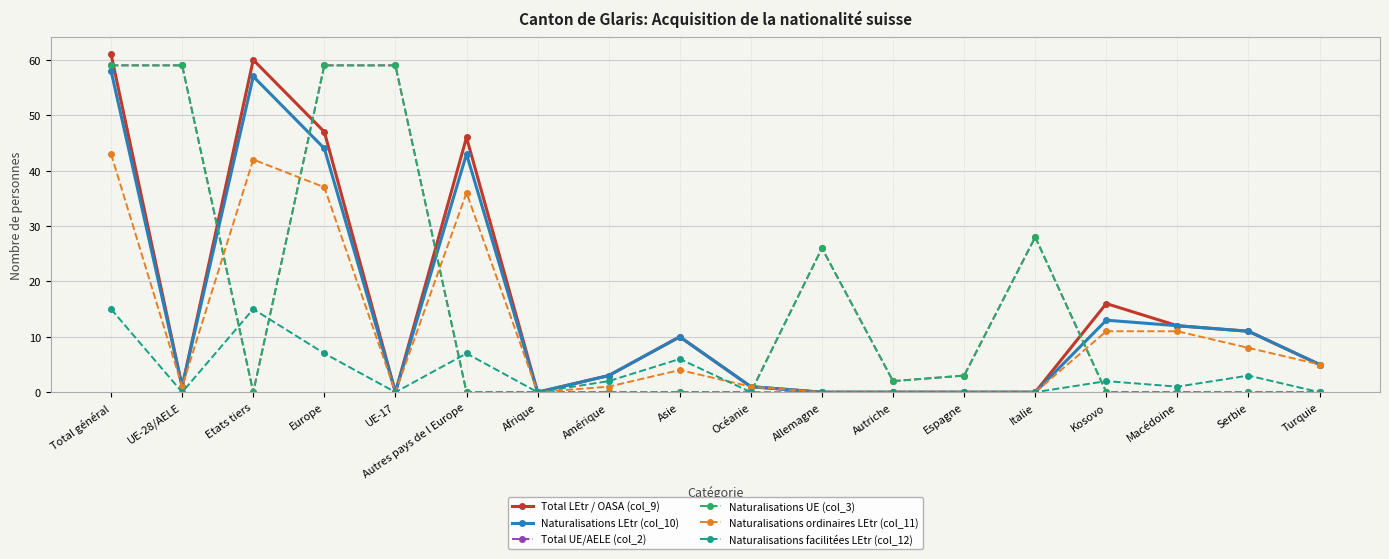

In Total LEtr / OASA (col_9), how many points are lower than both neighbors (excluding endpoints)?

3